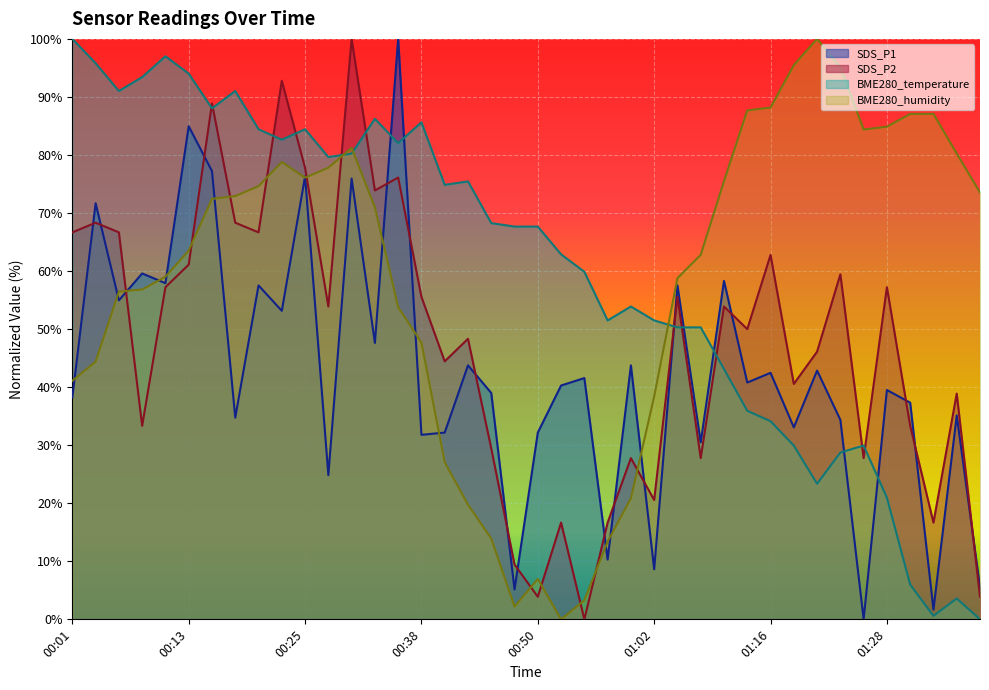

List the series in order of their peak value, lowest first.

SDS_P1, SDS_P2, BME280_temperature, BME280_humidity